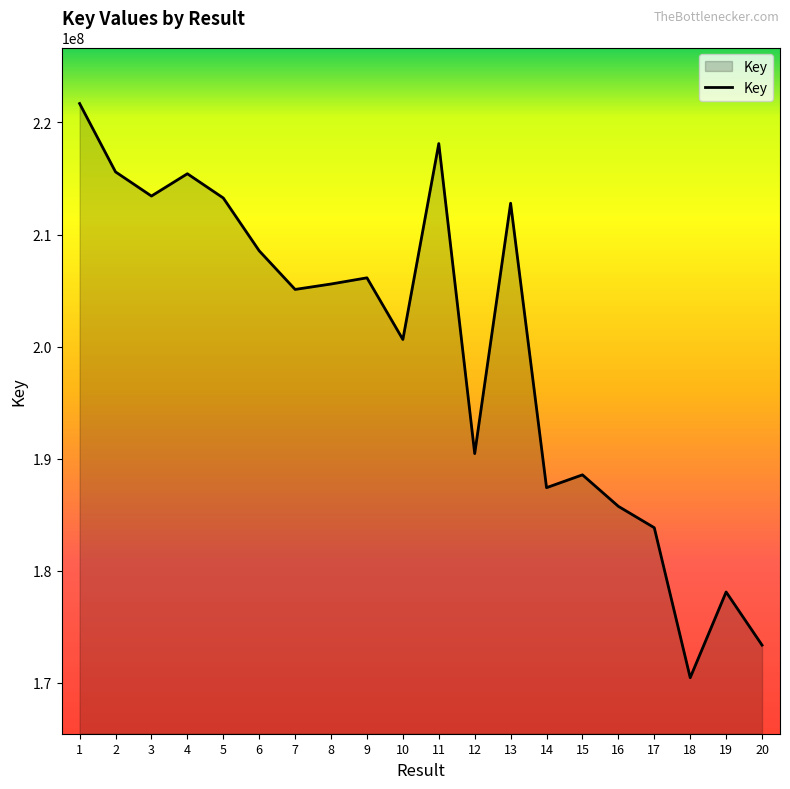

What is the difference between the values at 4 and 19?

37320374